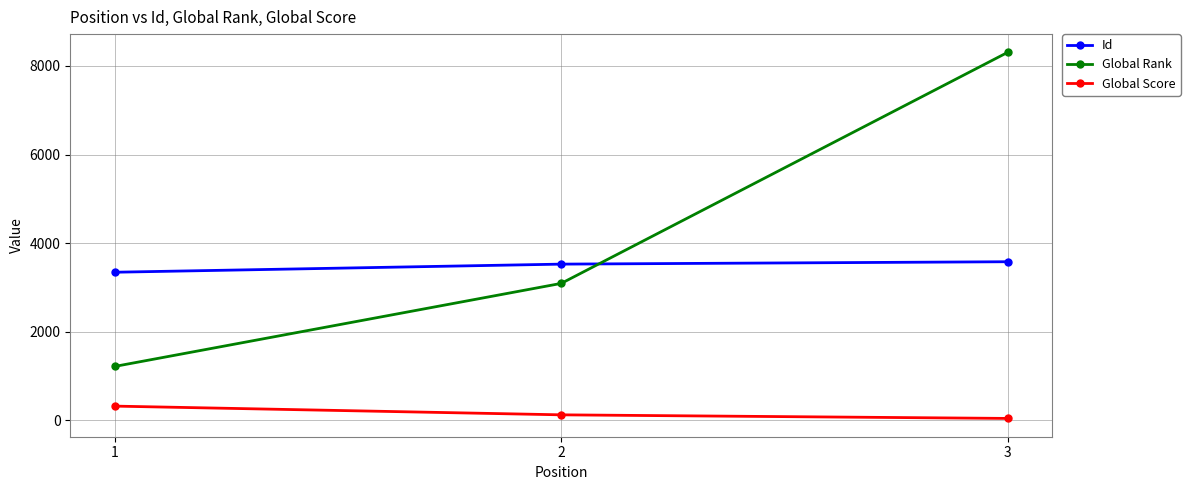

Which series has the largest range (max minus min)?

Global Rank